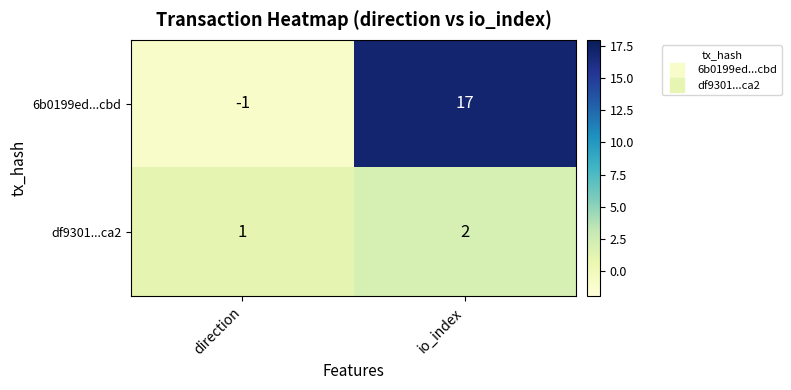

List the series in order of their overall mean, highest first.

6b0199ed...cbd, df9301...ca2